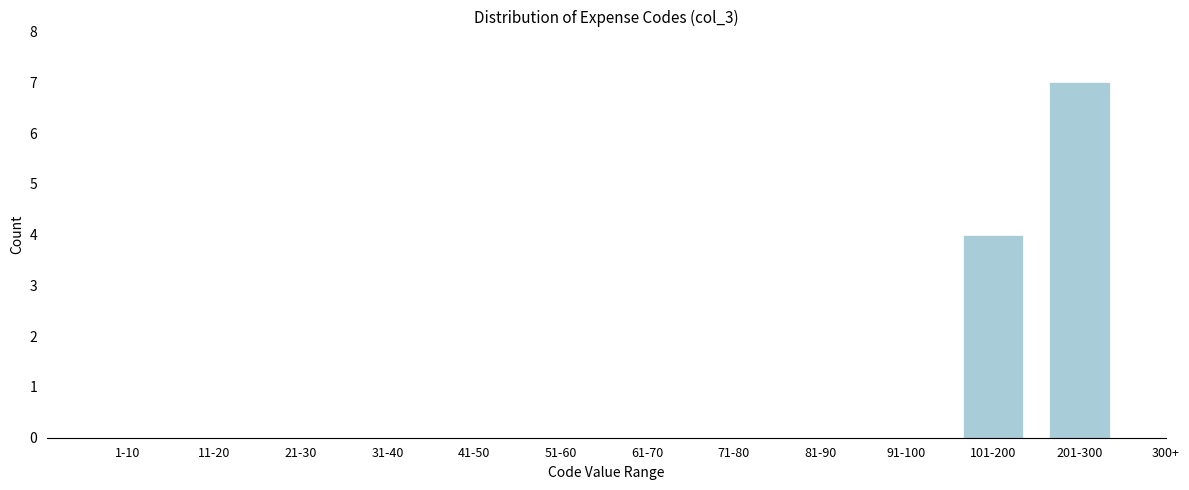

Reading right to left, transcribe all the data shown in this chart.

201-300=7	101-200=4	91-100=0	81-90=0	71-80=0	61-70=0	51-60=0	41-50=0	31-40=0	21-30=0	11-20=0	1-10=0